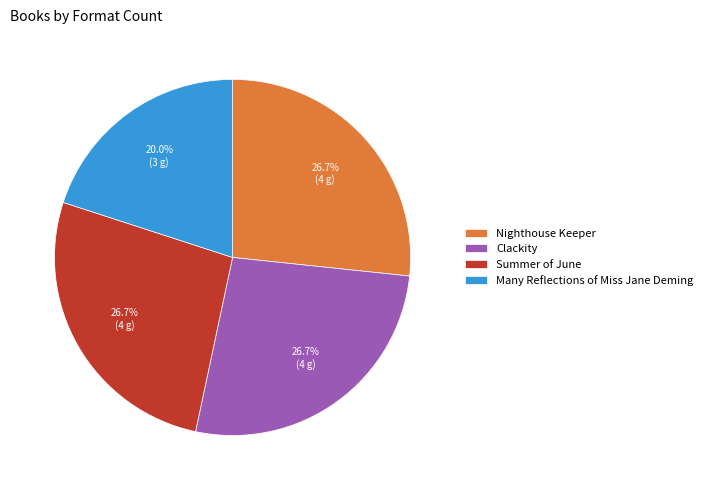

The Clackity slice represents 40% of the pie. True or false?

False